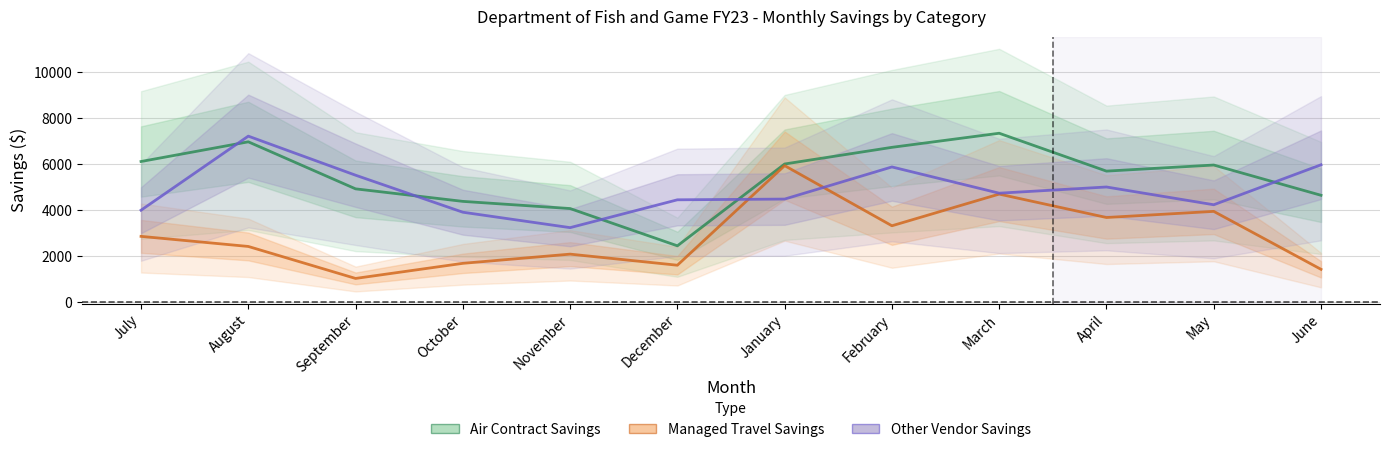

Rank the categories by Other Vendor Savings value from lowest to highest.

November, October, July, May, December, January, March, April, September, February, June, August